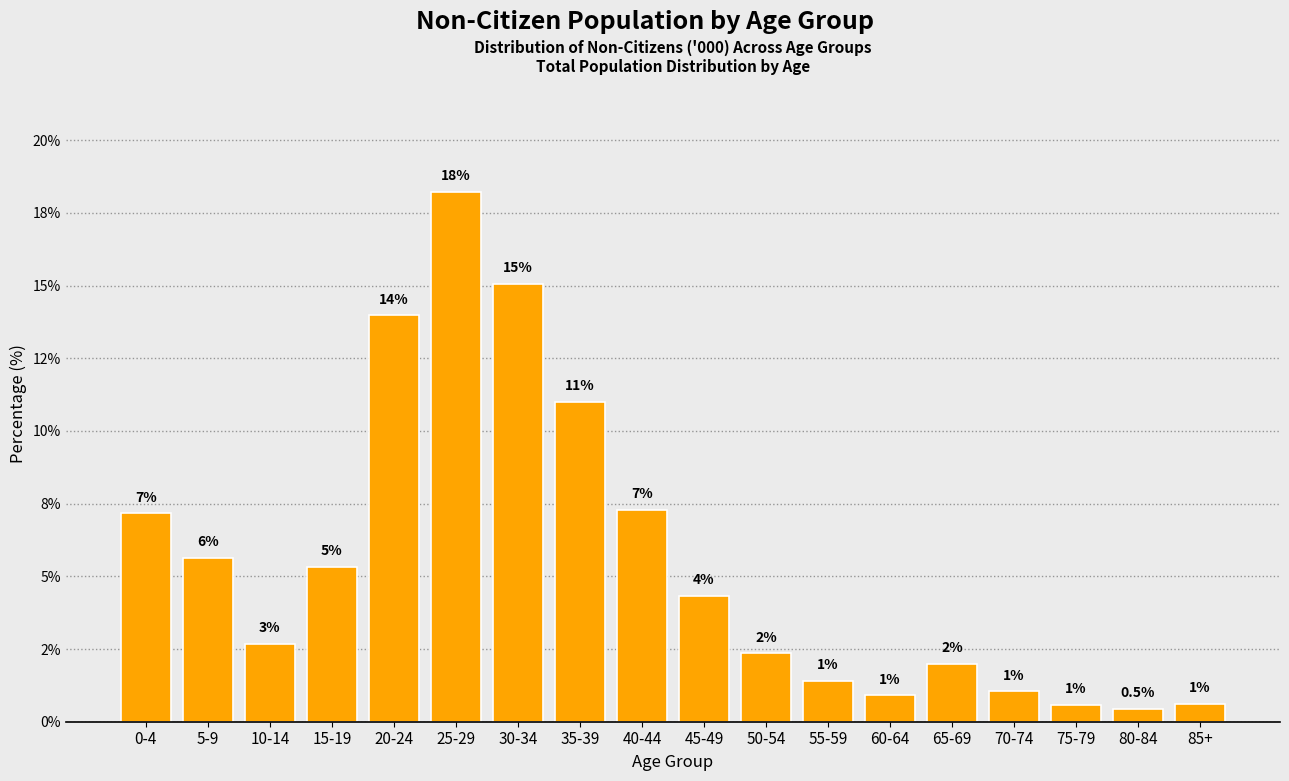

Does the chart contain any negative values?

No